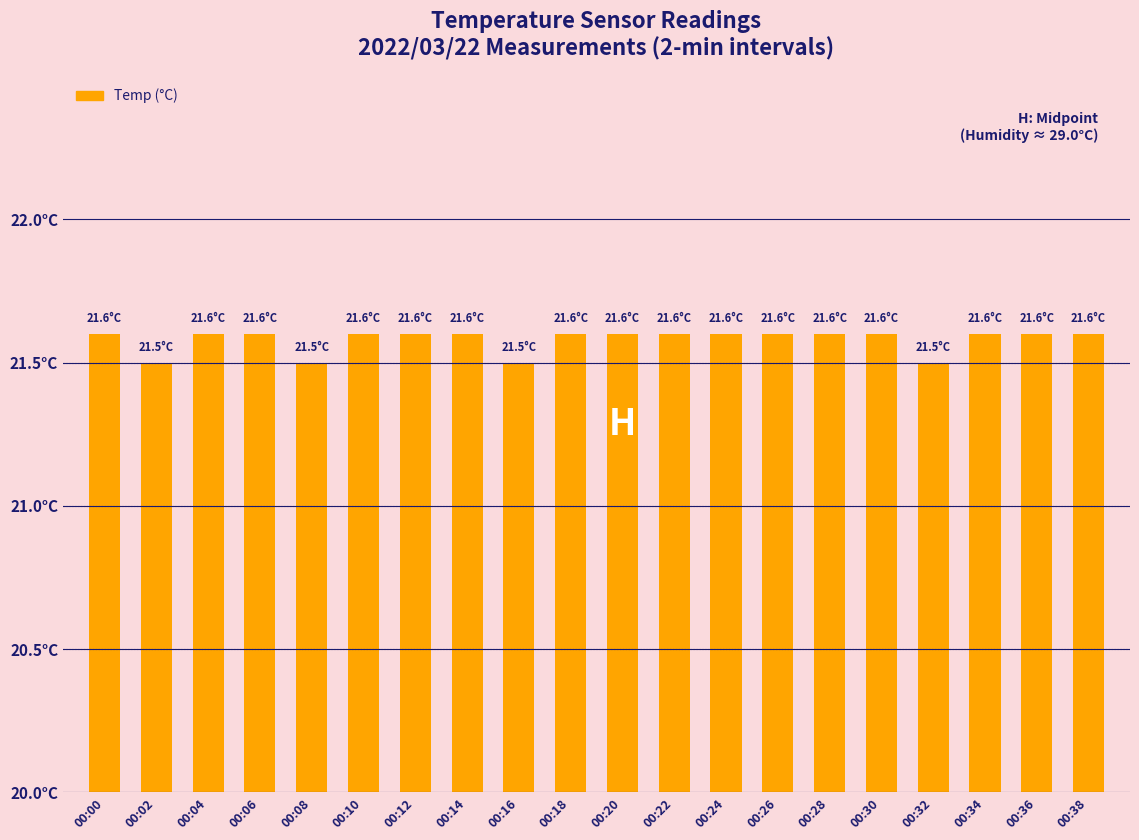

What is the ratio of the value at 00:00 to the value at 00:26?

1.0